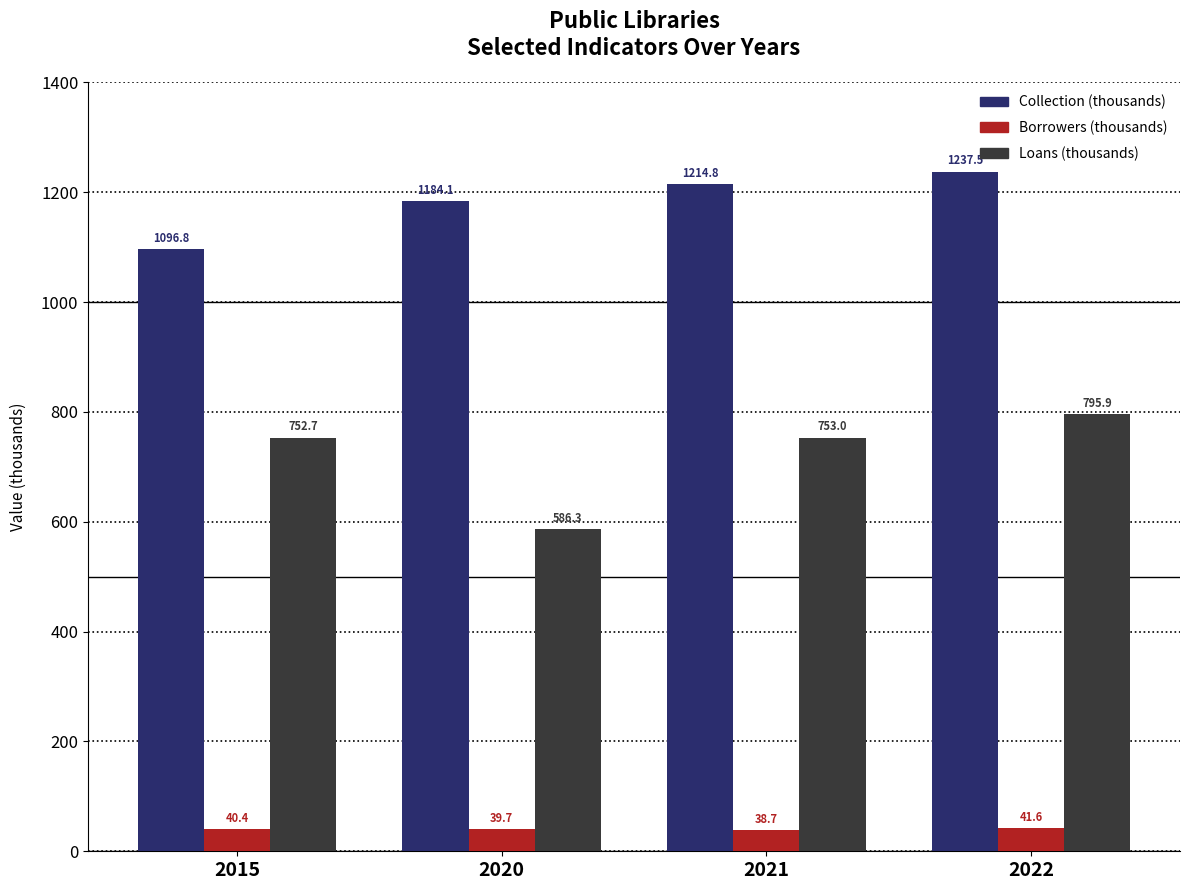

Reading left to right, list all the values displayed in this chart.

Collection (thousands): 2015=1096.8	2020=1184.1	2021=1214.8	2022=1237.5
Borrowers (thousands): 2015=40.4	2020=39.7	2021=38.7	2022=41.6
Loans (thousands): 2015=752.7	2020=586.3	2021=753.0	2022=795.9